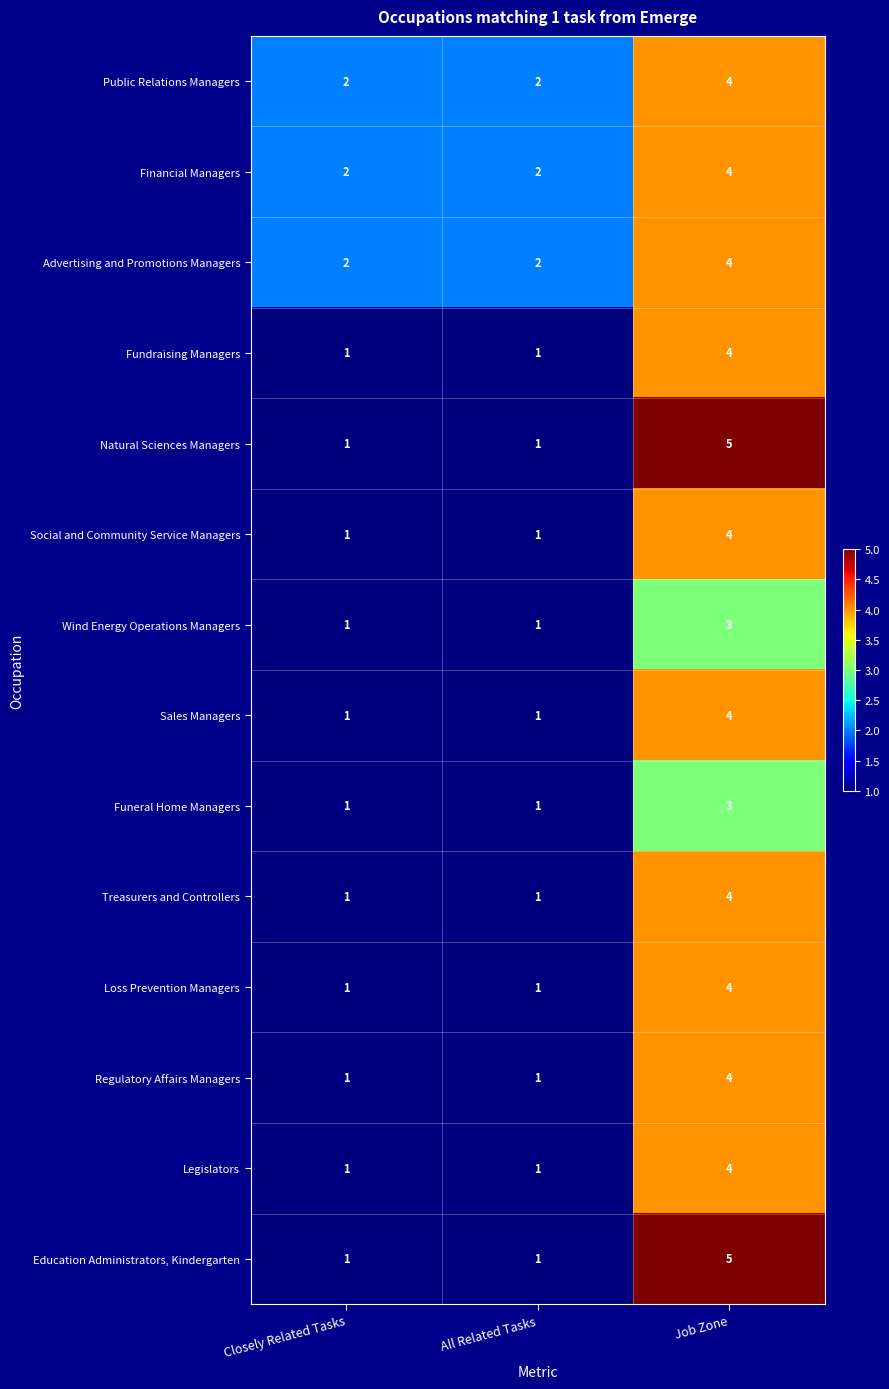

How many categories are shown in the chart?

3